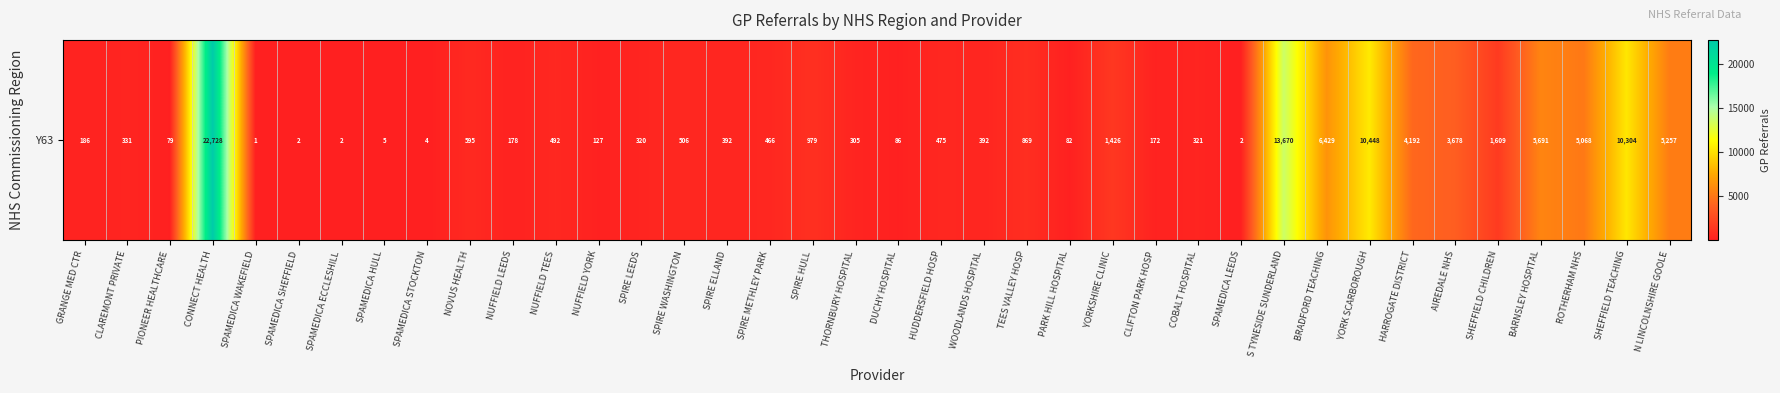

How many data points does each series have?

38